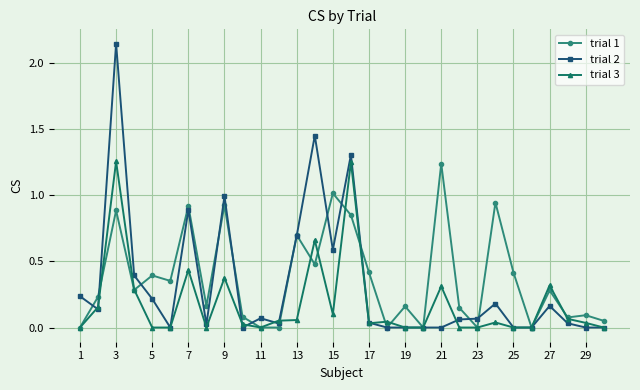

Which series has the largest range (max minus min)?

trial 2